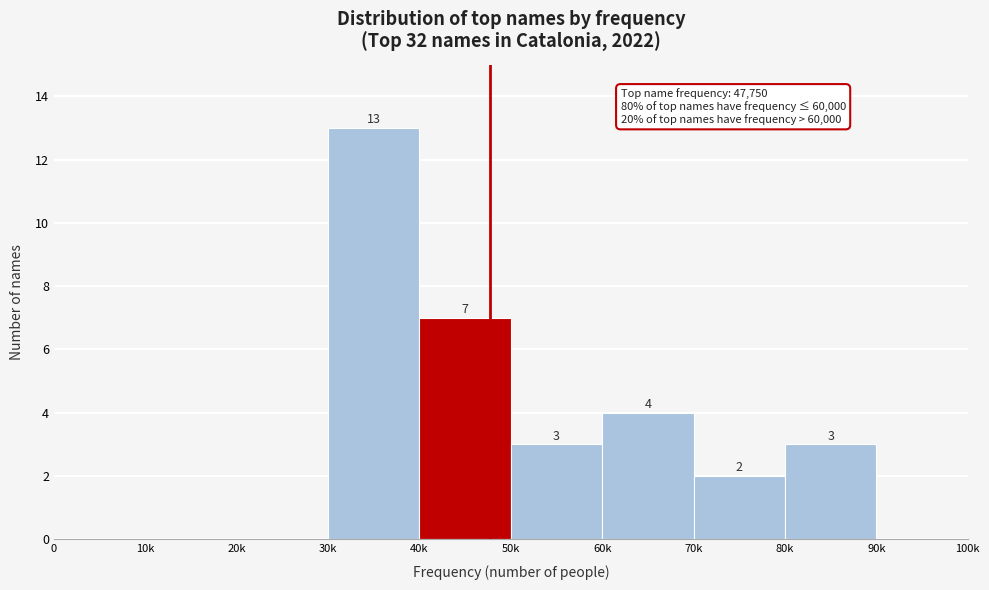

Reading left to right, list all the values displayed in this chart.

0=0	10k=0	20k=0	30k=13	40k=7	50k=3	60k=4	70k=2	80k=3	90k=0